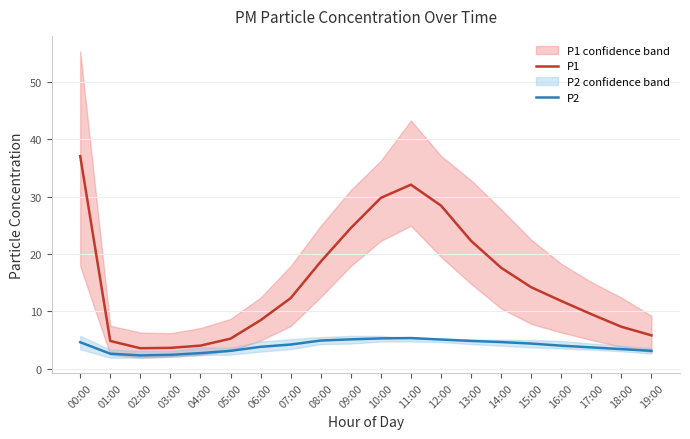

Reading left to right, what are all the values shown in this chart?

P1: 00:00=37.1	01:00=4.8	02:00=3.5	03:00=3.6	04:00=4.0	05:00=5.2	06:00=8.4	07:00=12.3	08:00=18.7	09:00=24.5	10:00=29.8	11:00=32.1	12:00=28.4	13:00=22.3	14:00=17.6	15:00=14.2	16:00=11.8	17:00=9.5	18:00=7.3	19:00=5.8
P2: 00:00=4.6	01:00=2.6	02:00=2.3	03:00=2.4	04:00=2.7	05:00=3.1	06:00=3.8	07:00=4.2	08:00=4.9	09:00=5.1	10:00=5.3	11:00=5.3	12:00=5.1	13:00=4.8	14:00=4.6	15:00=4.4	16:00=4.0	17:00=3.7	18:00=3.4	19:00=3.1